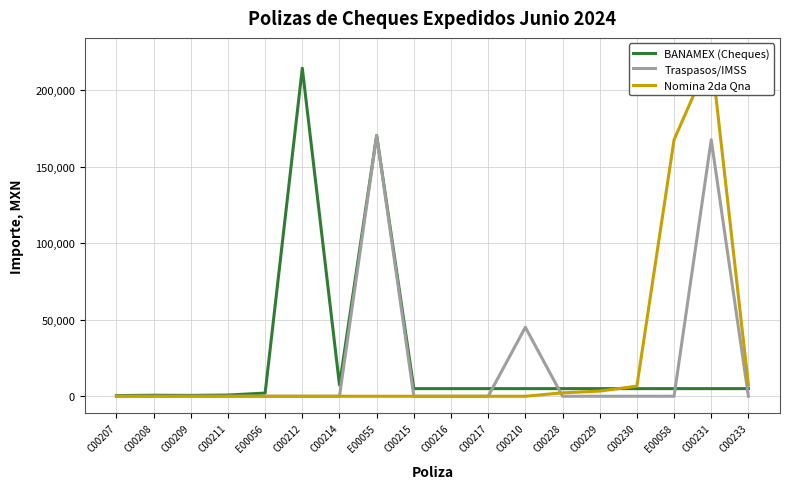

At which category does BANAMEX (Cheques) reach its first local valley?

C00209